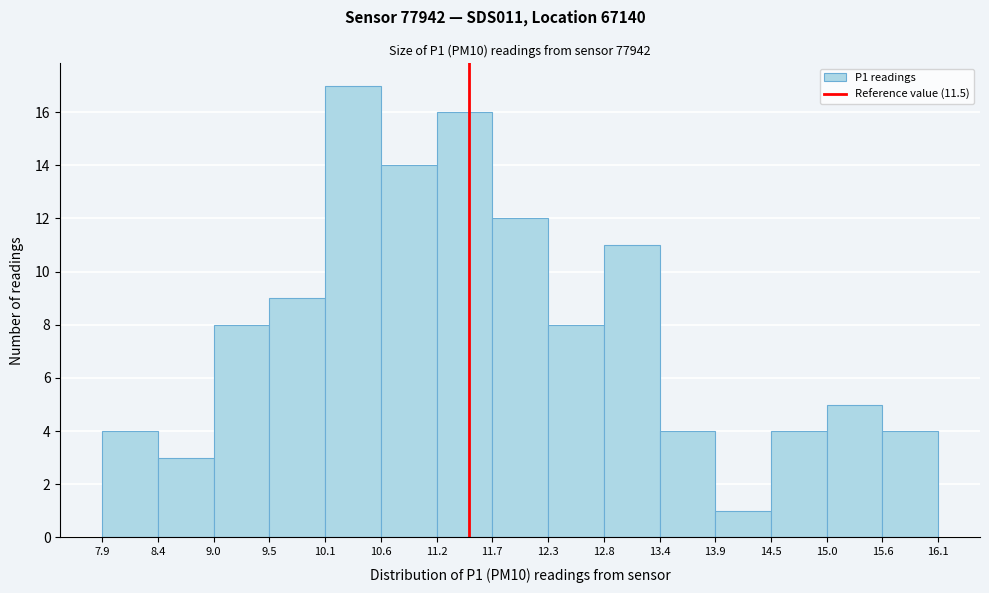

Reading left to right, transcribe this chart: for each bar, give the range it covers on the x-axis and its height. The values are not printed on the chart, so give them approximately, as read against the axis.

7.9 to 8.4: 4
8.4 to 9.0: 3
9.0 to 9.5: 8
9.5 to 10.1: 9
10.1 to 10.6: 17
10.6 to 11.2: 14
11.2 to 11.7: 16
11.7 to 12.3: 12
12.3 to 12.8: 8
12.8 to 13.4: 11
13.4 to 13.9: 4
13.9 to 14.5: 1
14.5 to 15.0: 4
15.0 to 15.6: 5
15.6 to 16.1: 4